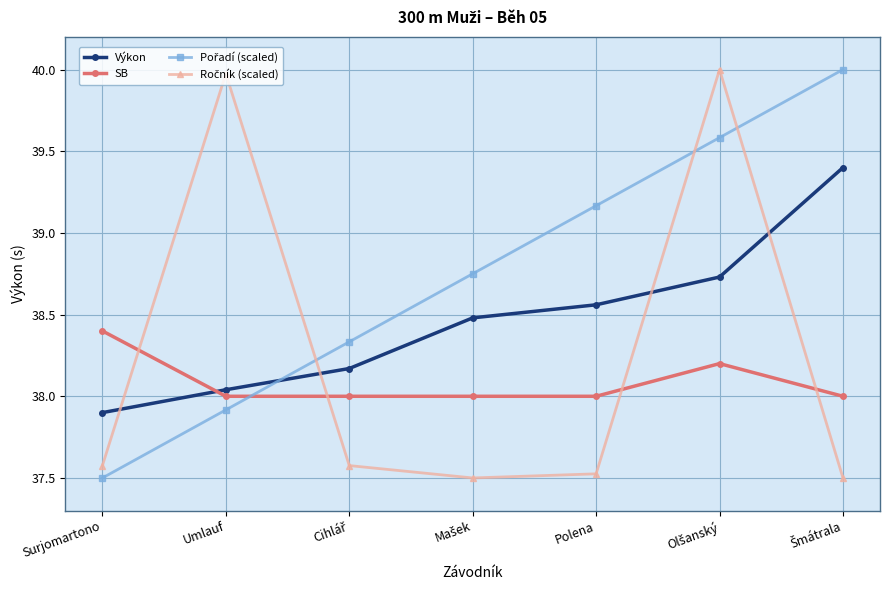

Which category has the highest value in the SB series?

Surjomartono